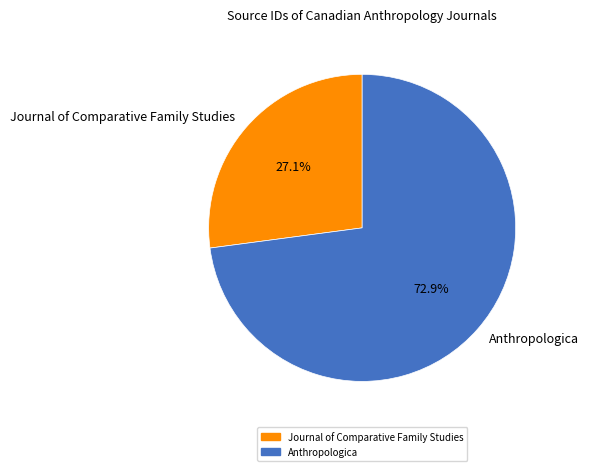

What percentage is the Journal of Comparative Family Studies slice, to the nearest percent?

27%